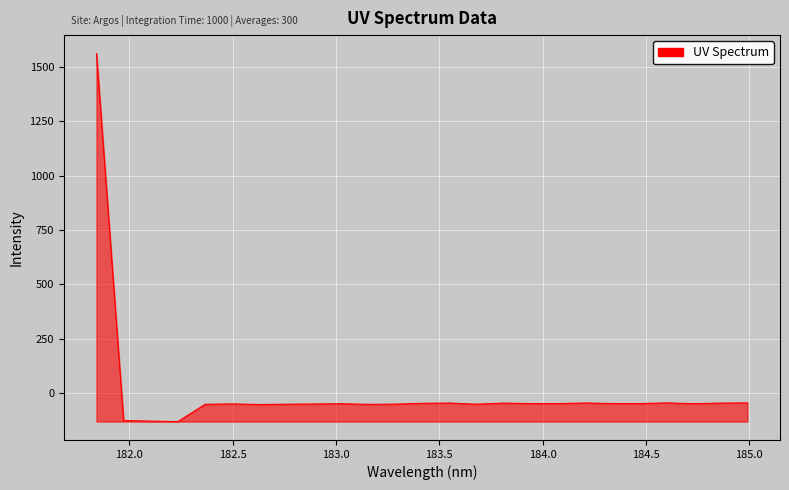

What is the difference between the maximum and minimum values?

1693.4